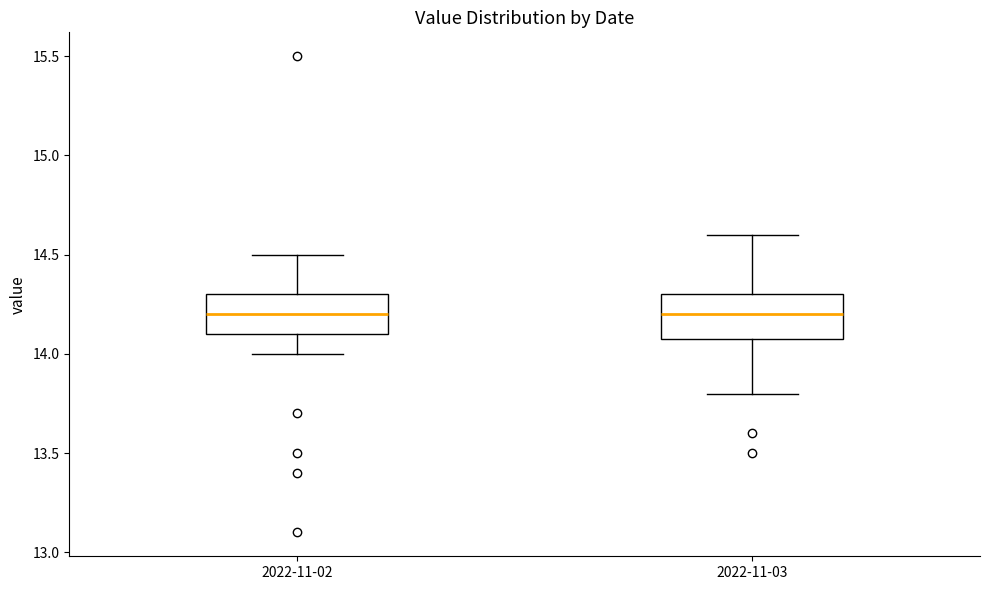

Where is the lower edge of the box for 2022-11-02 on the y-axis? The values are not printed on the chart, so give them approximately, as read against the axis.

14.1